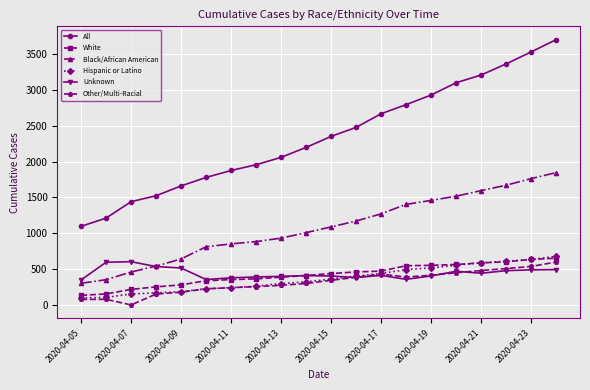

What is the average value of the All series?

2345